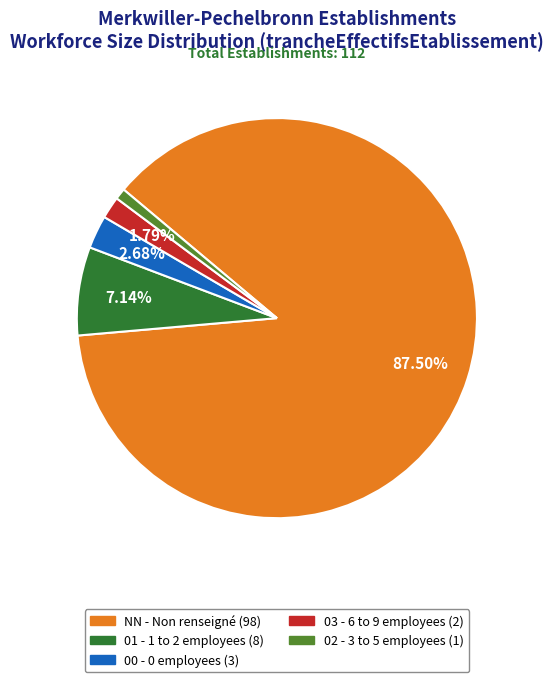

Does NN account for over 50% of the chart?

Yes